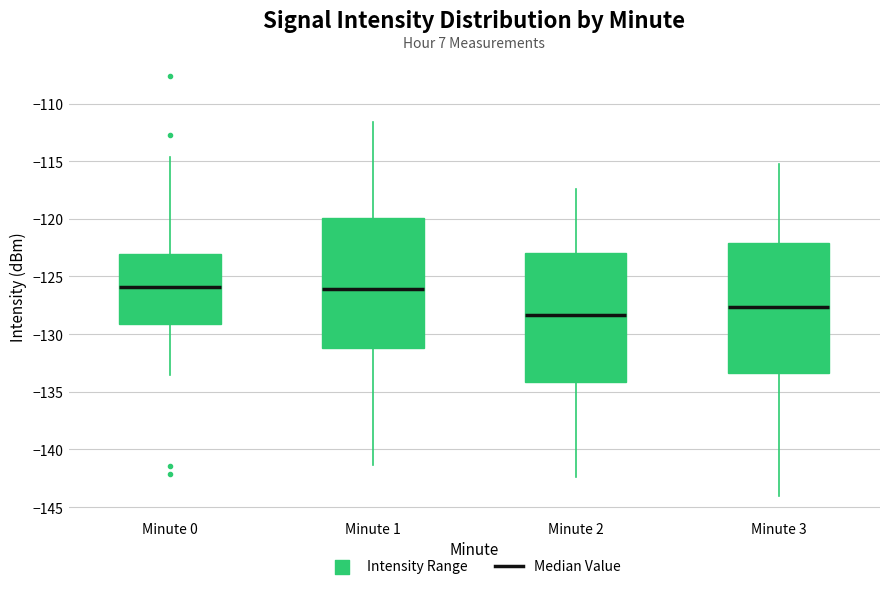

Reading left to right, read every box against the y-axis: the position of its median line, the range the box covers, and the ends of its whiskers. The values are not printed on the chart, so give them approximately, as read against the axis.

Minute 0: median -126.0, box -129.0 to -123.0, whiskers -133.5 to -114.5
Minute 1: median -126.0, box -131.0 to -120.0, whiskers -141.5 to -111.5
Minute 2: median -128.5, box -134.0 to -123.0, whiskers -142.5 to -117.5
Minute 3: median -127.5, box -133.5 to -122.0, whiskers -144.0 to -115.0